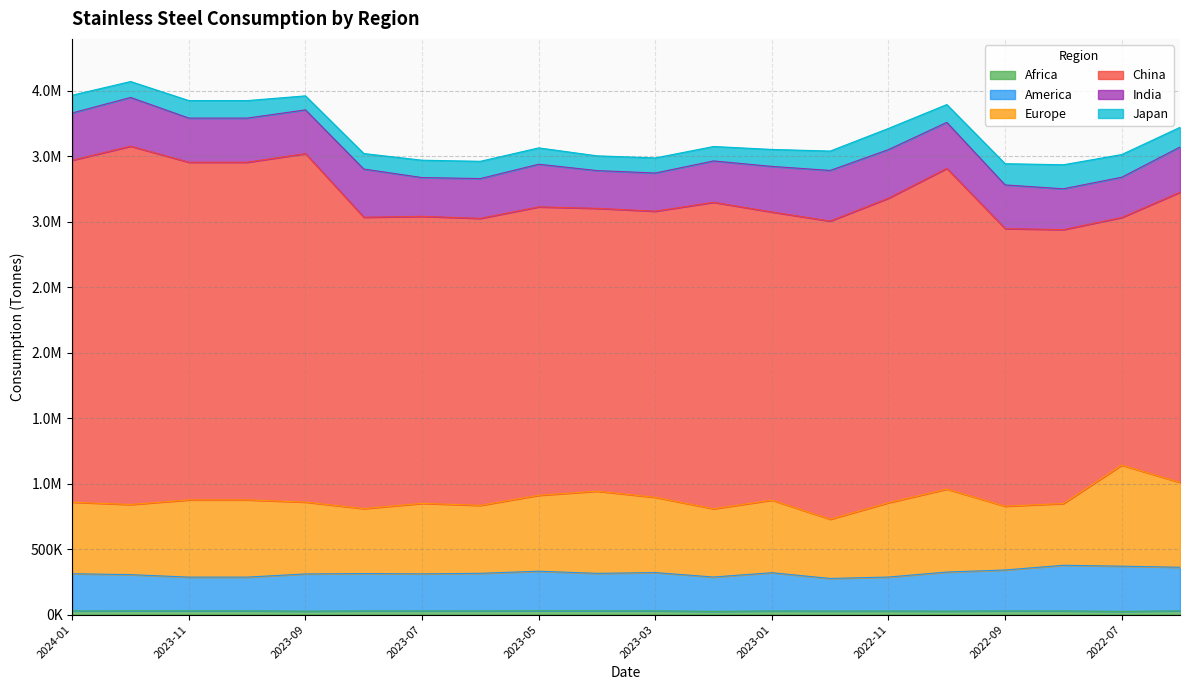

What is the difference between the highest and lowest values at 2023-06?

2163263